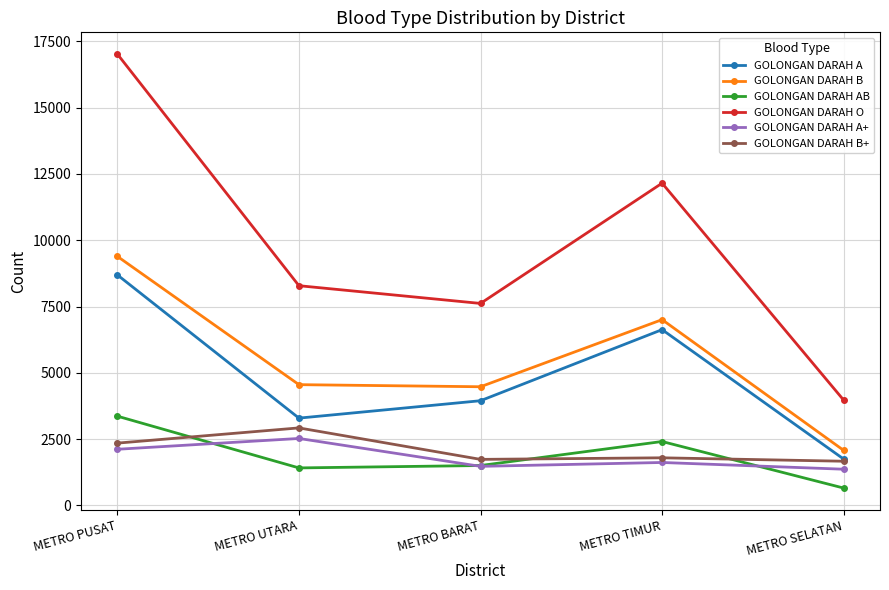

What is the greatest value displayed?

17024